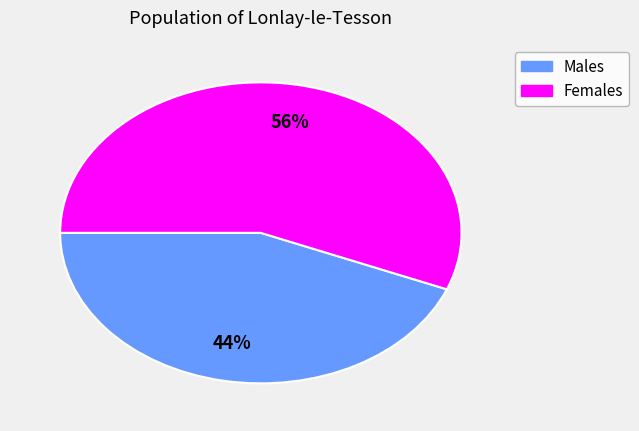

How many slices are in this pie chart?

2